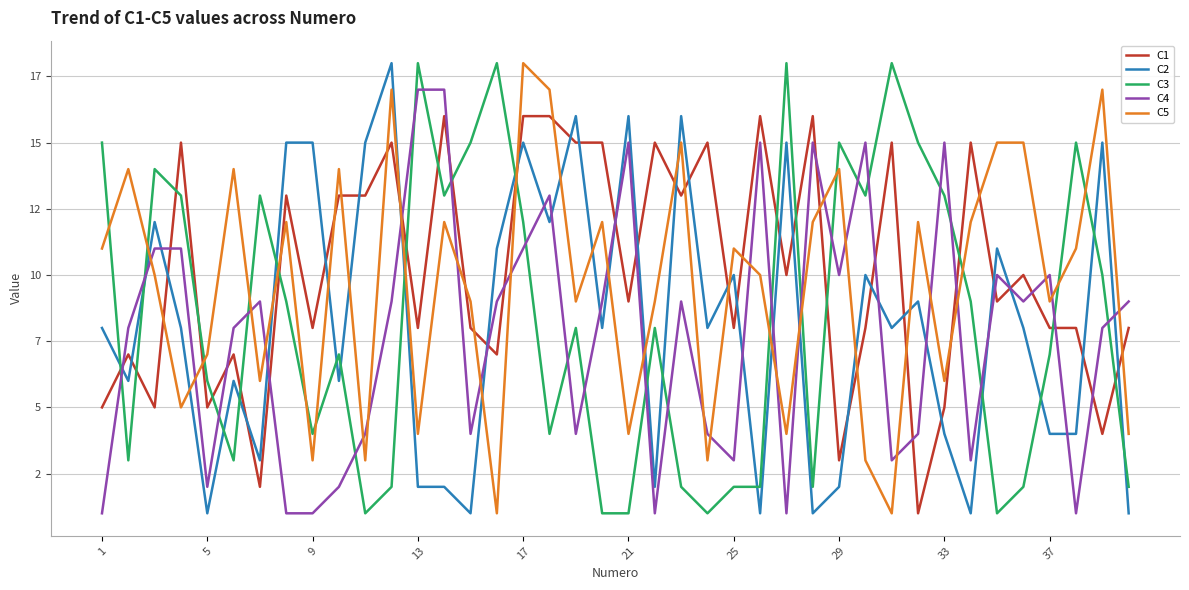

What are all the series names shown in the legend?

C1, C2, C3, C4, C5